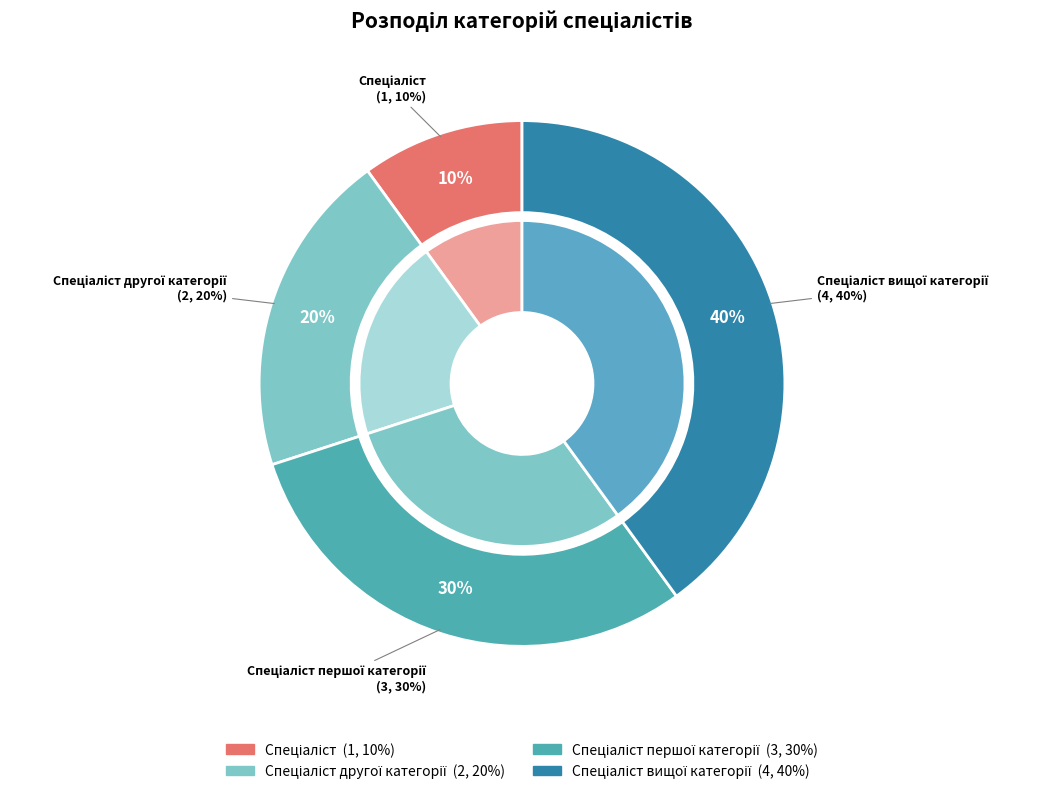

How many slices are in this pie chart?

4